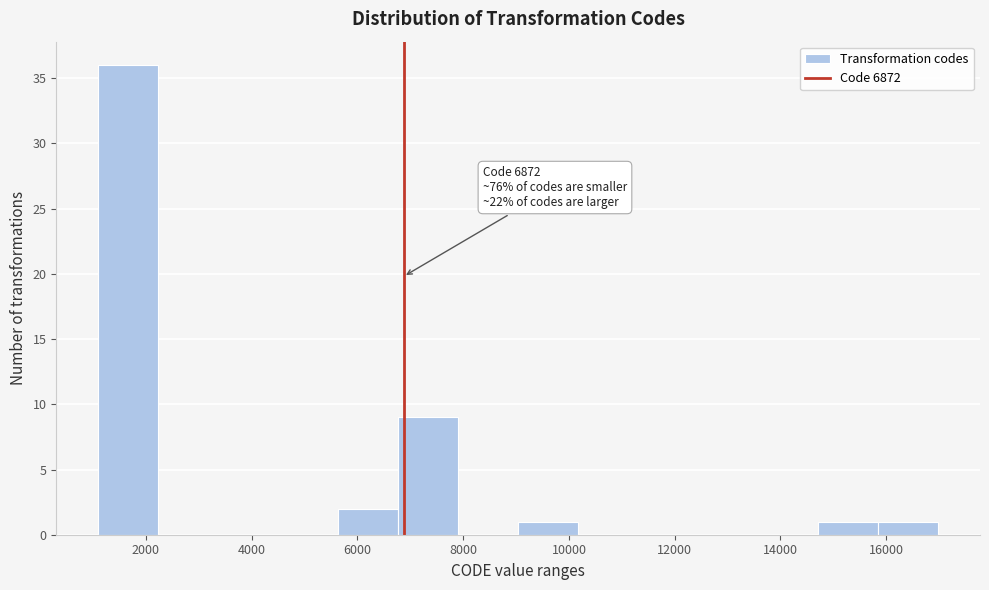

Over which range of the x-axis is the bar tallest?

1200 to 2200